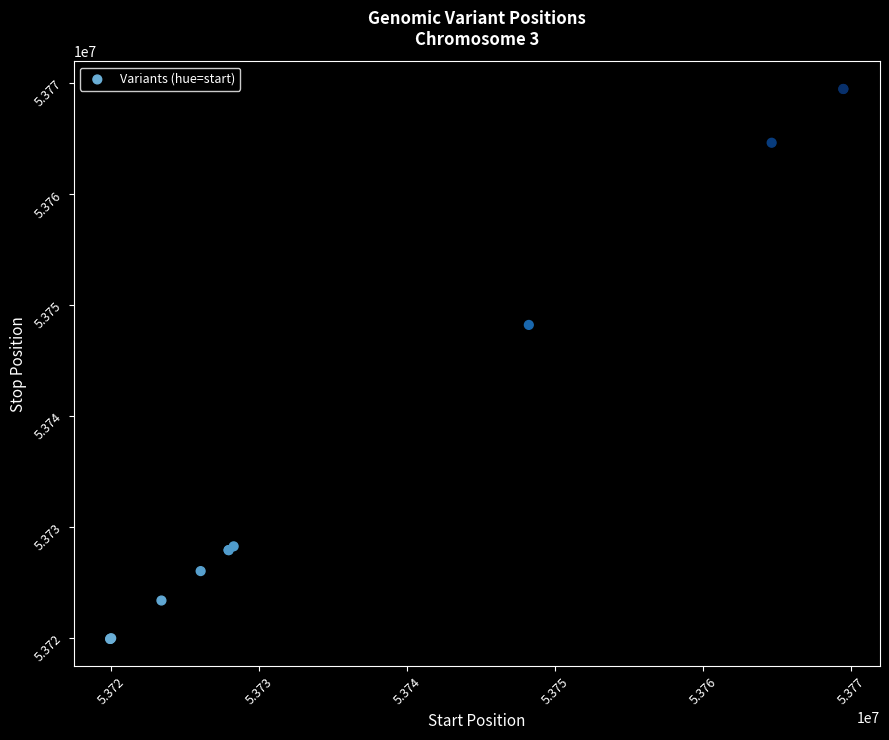

What Y value in the scatter plot is closest to 53744712?

53748230